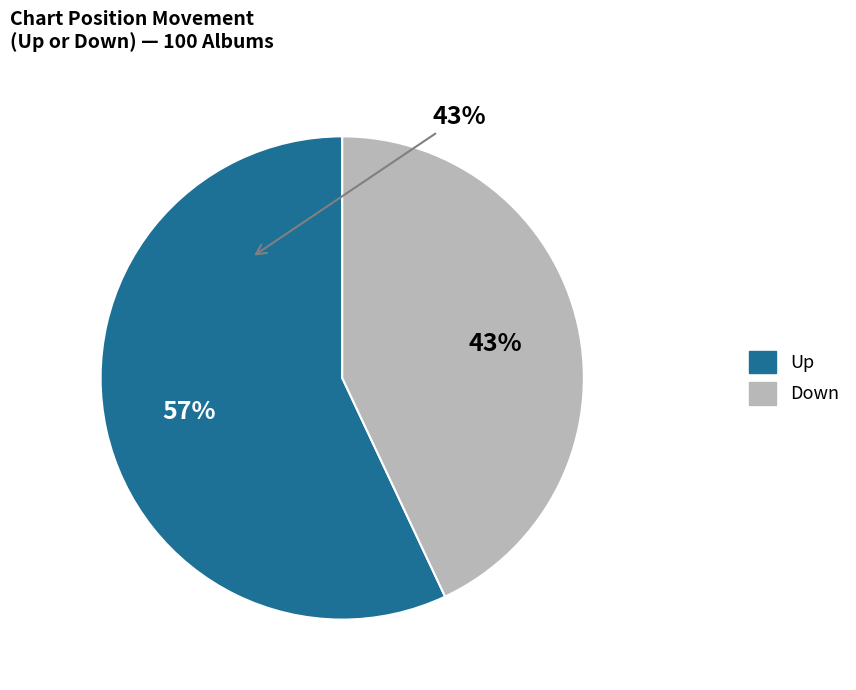

To the nearest percent, what is the average slice percentage?

50%